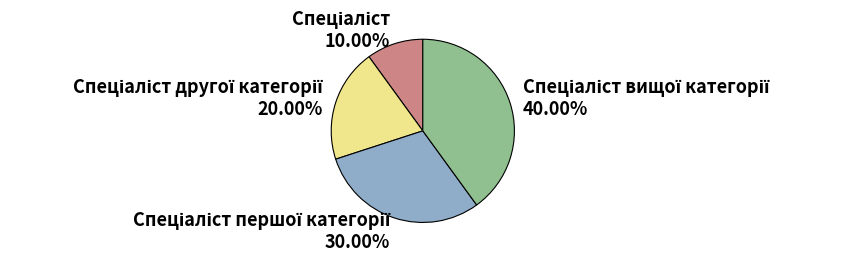

Is there a majority slice in this chart?

No